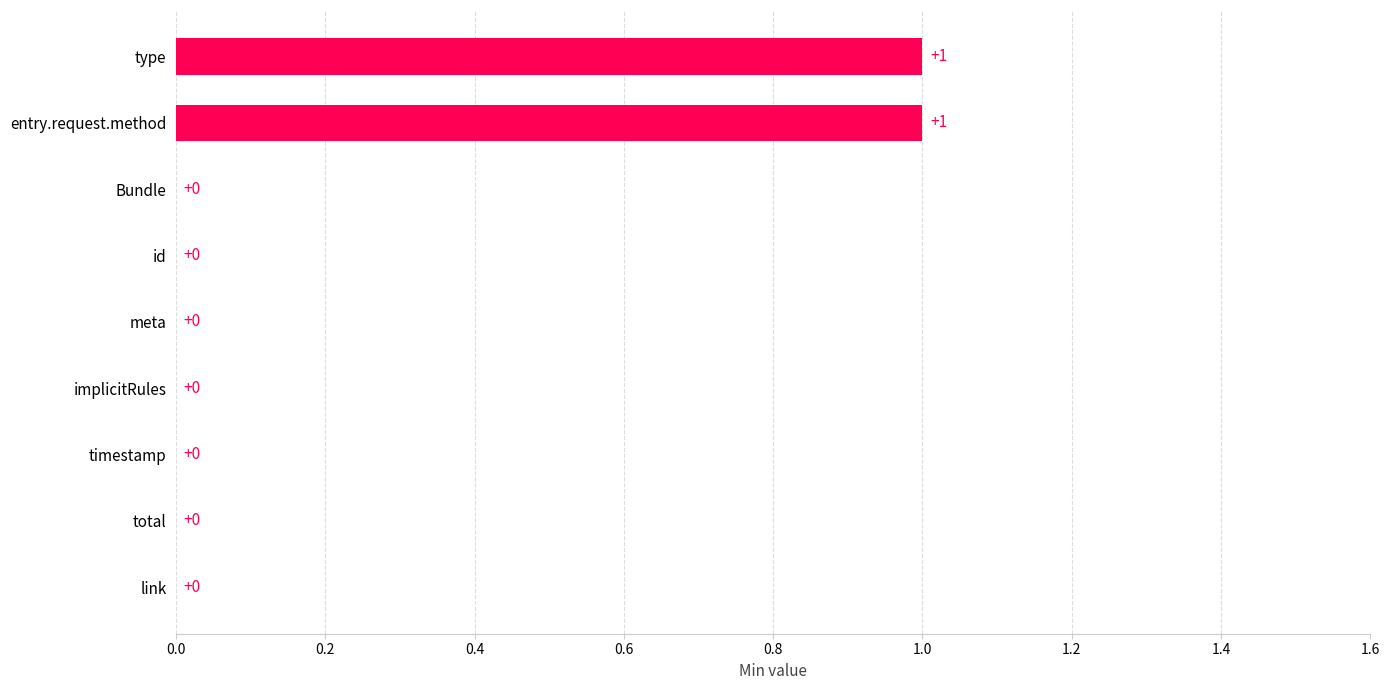

The value at meta is 0. True or false?

True